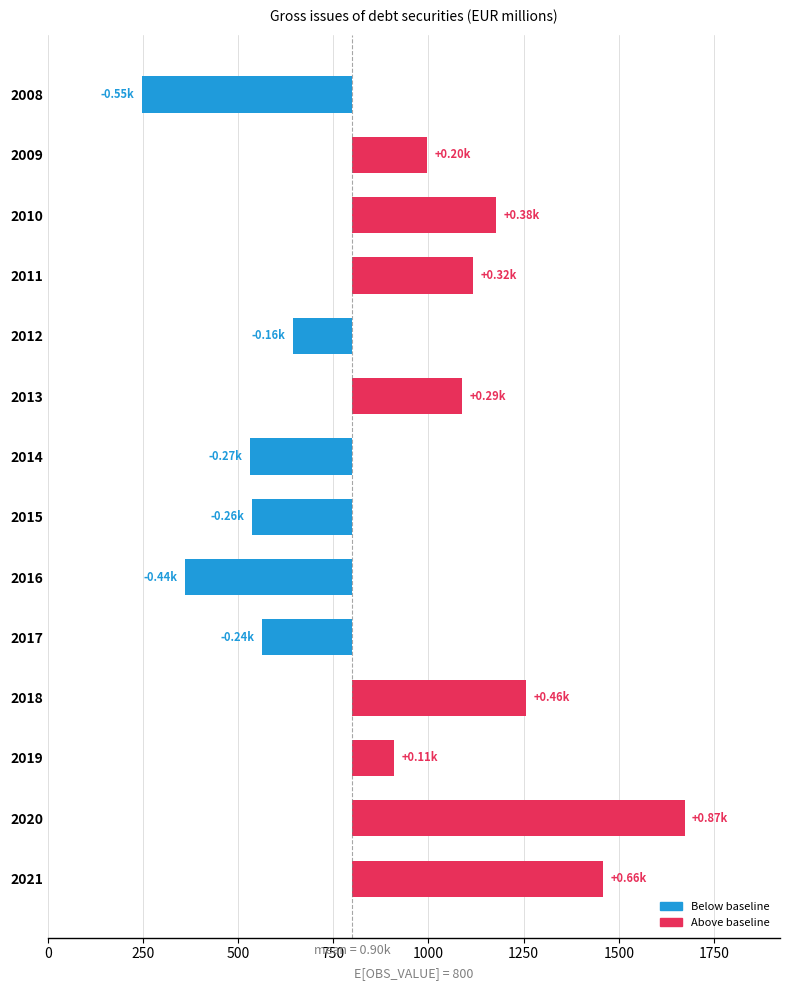

Are the bars horizontal?

Yes